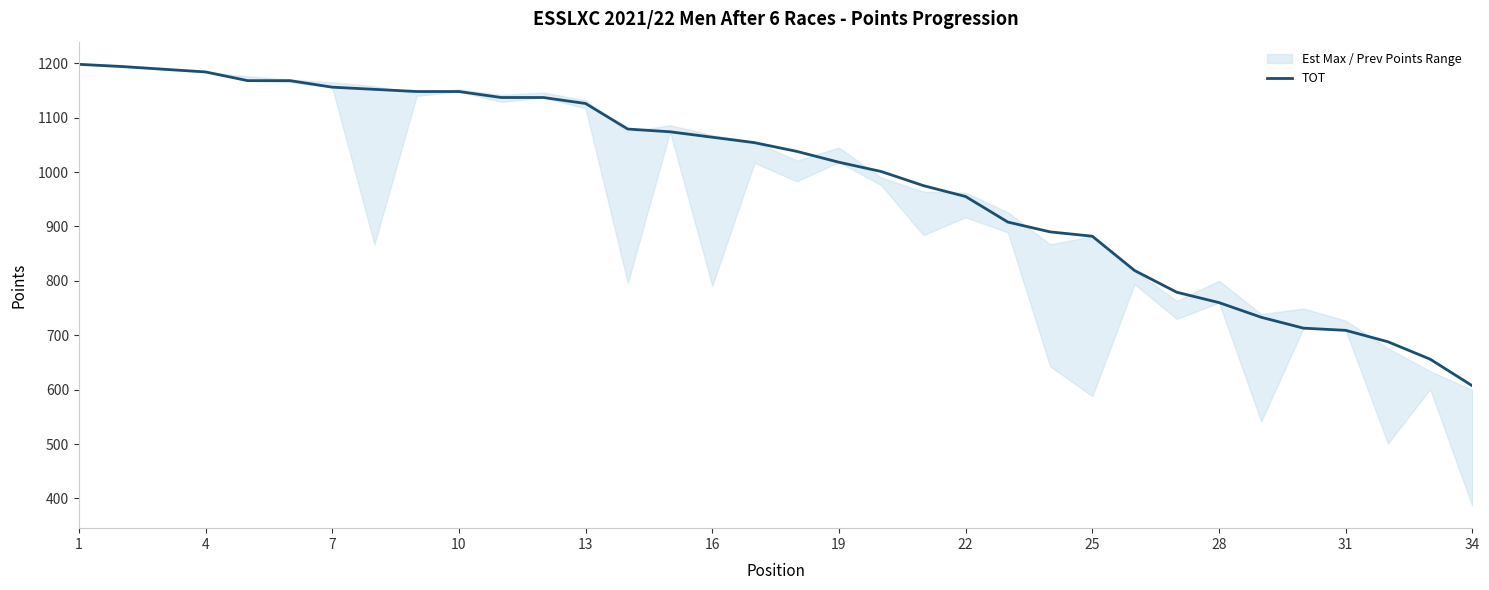

Count the number of values greater than 1054.

16